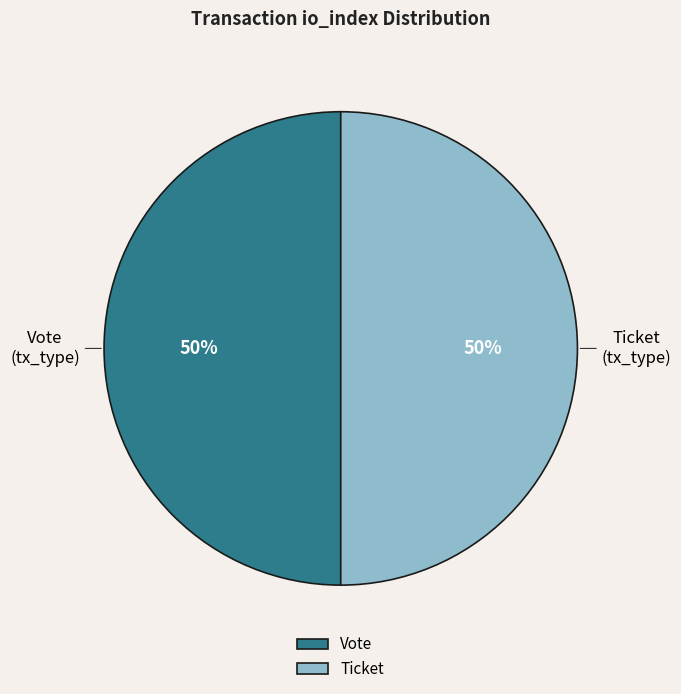

The Ticket slice represents 50% of the pie. True or false?

True